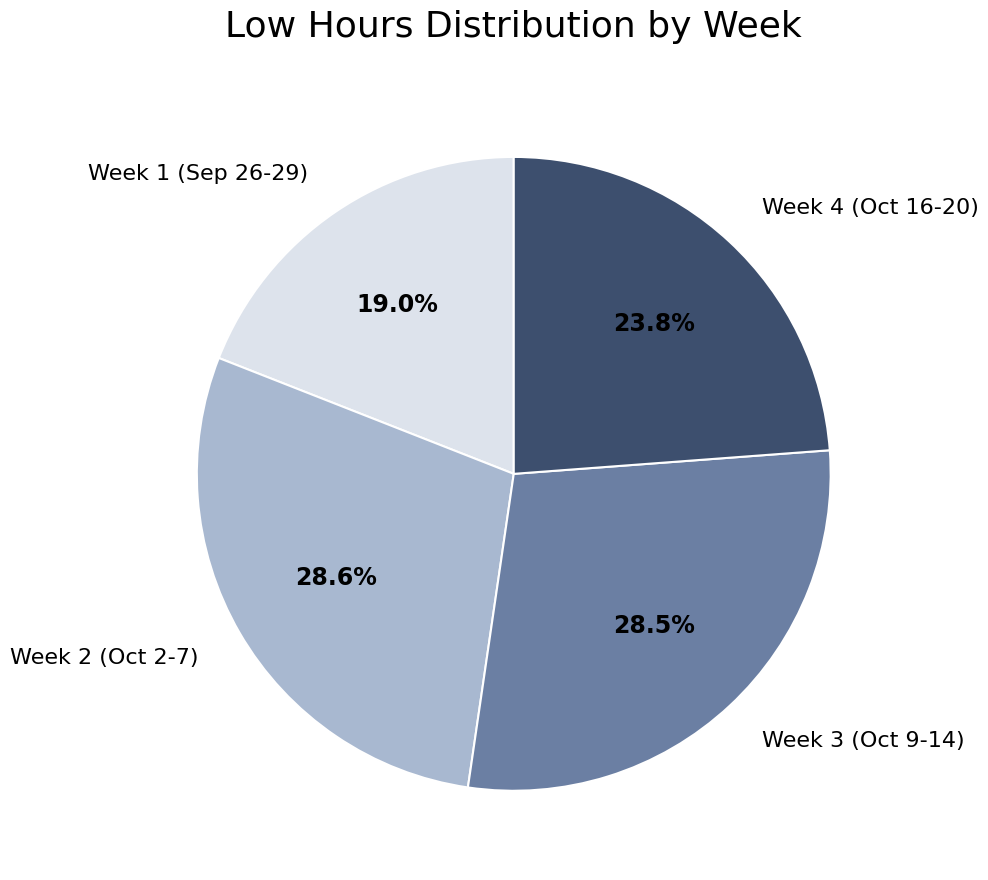

Which category has the smallest portion of the pie?

Week 1 (Sep 26-29)